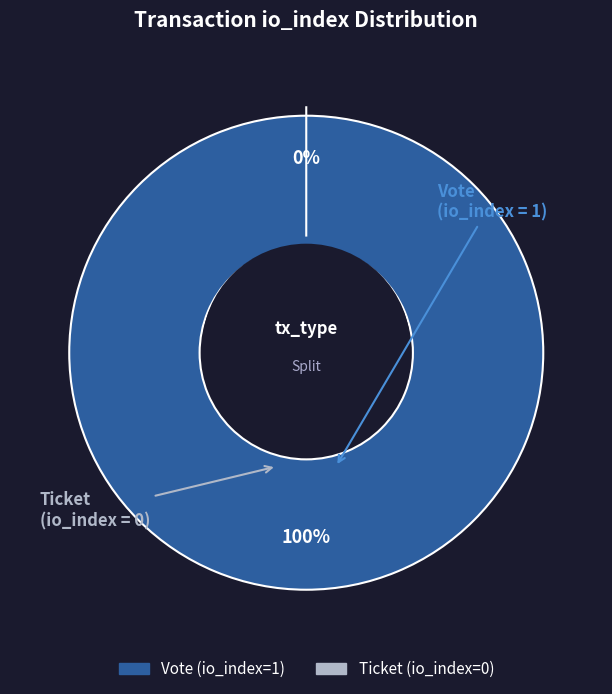

Between Ticket (io_index=0) and Vote (io_index=1), which is larger?

Vote (io_index=1)